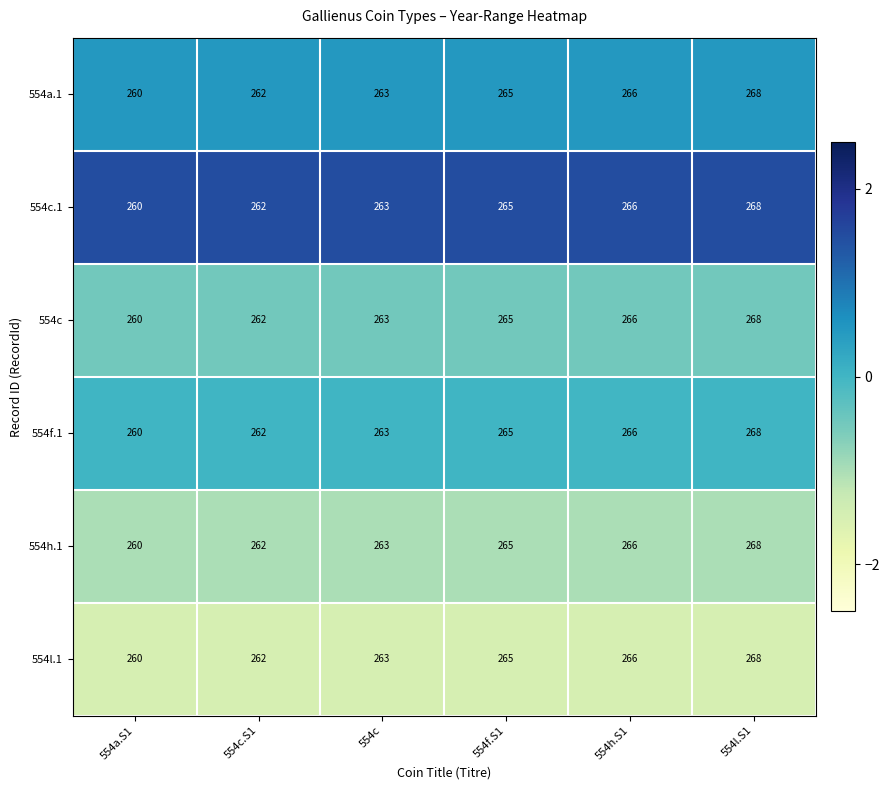

At which category is the sum across all series the highest?

554l.S1